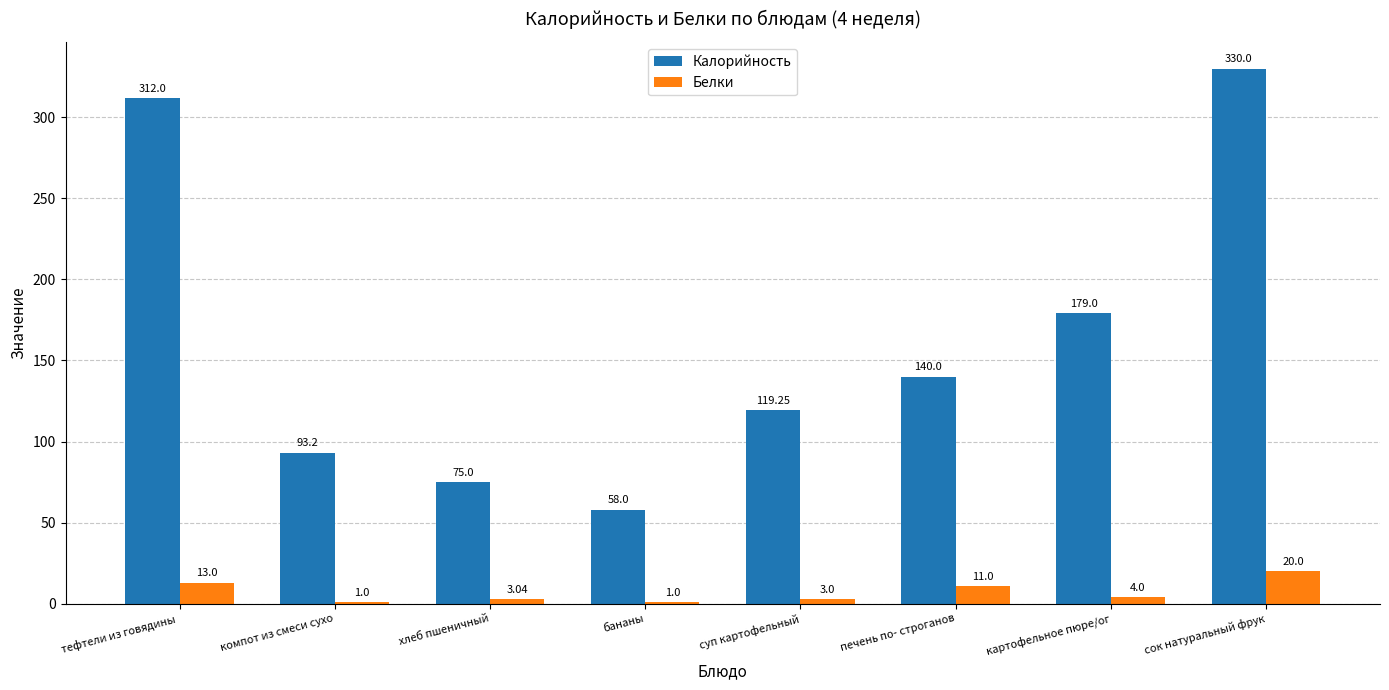

How many groups of bars are there?

8